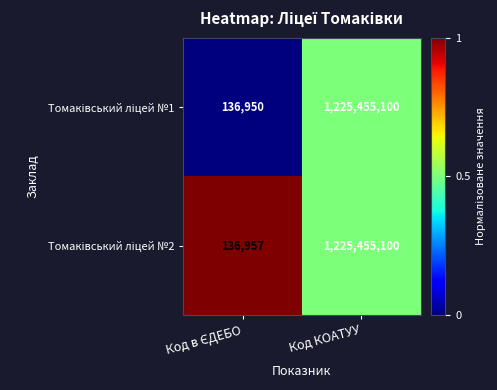

What is the total value across all series at Код КОАТУУ?

2450910200